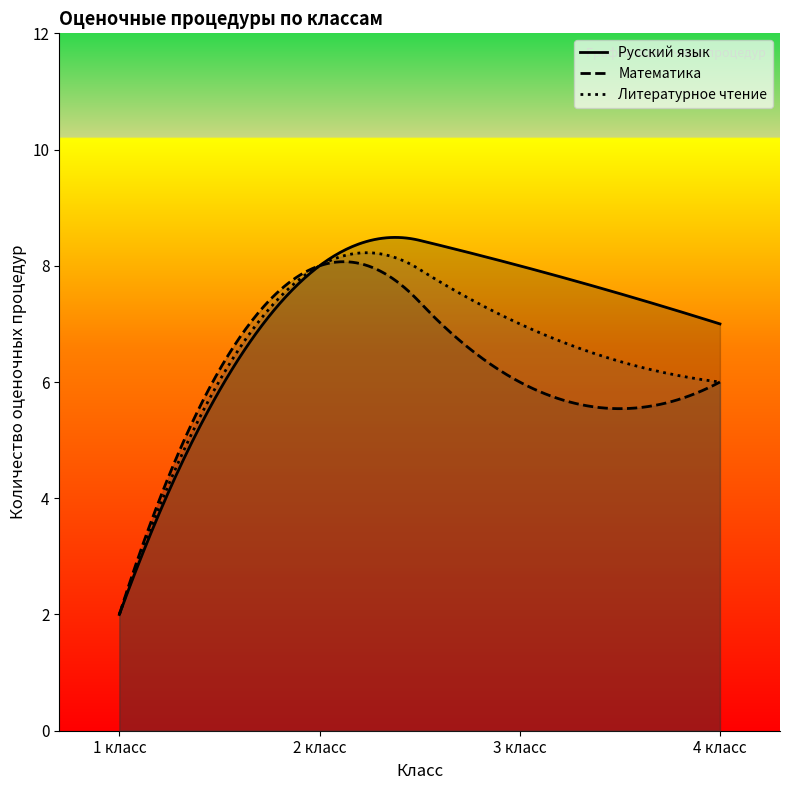

How many lines are shown in the chart?

3